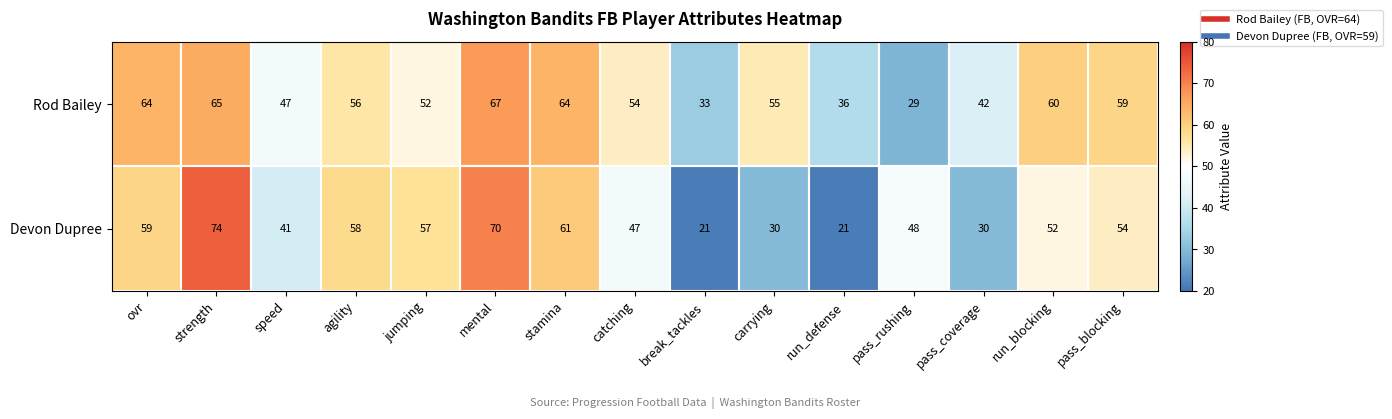

At how many categories does at least one series exceed 43?

12